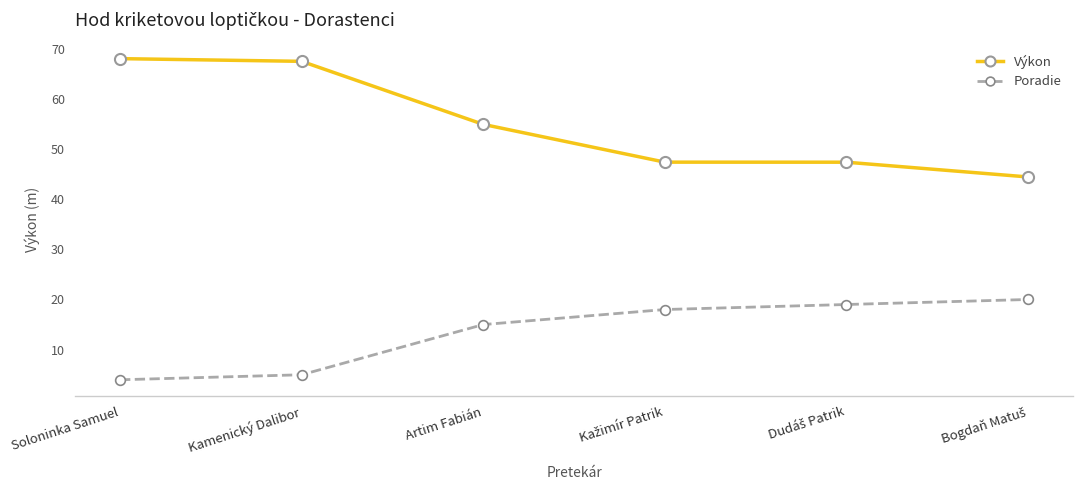

What is the total value across all series at Kamenický Dalibor?

72.5